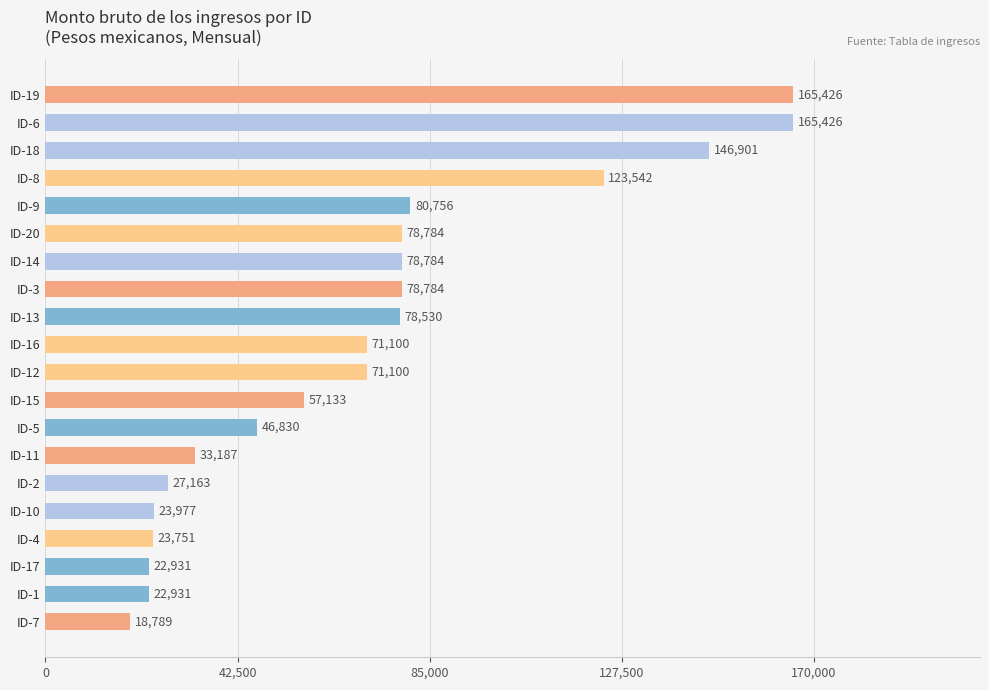

Does the chart contain any negative values?

No